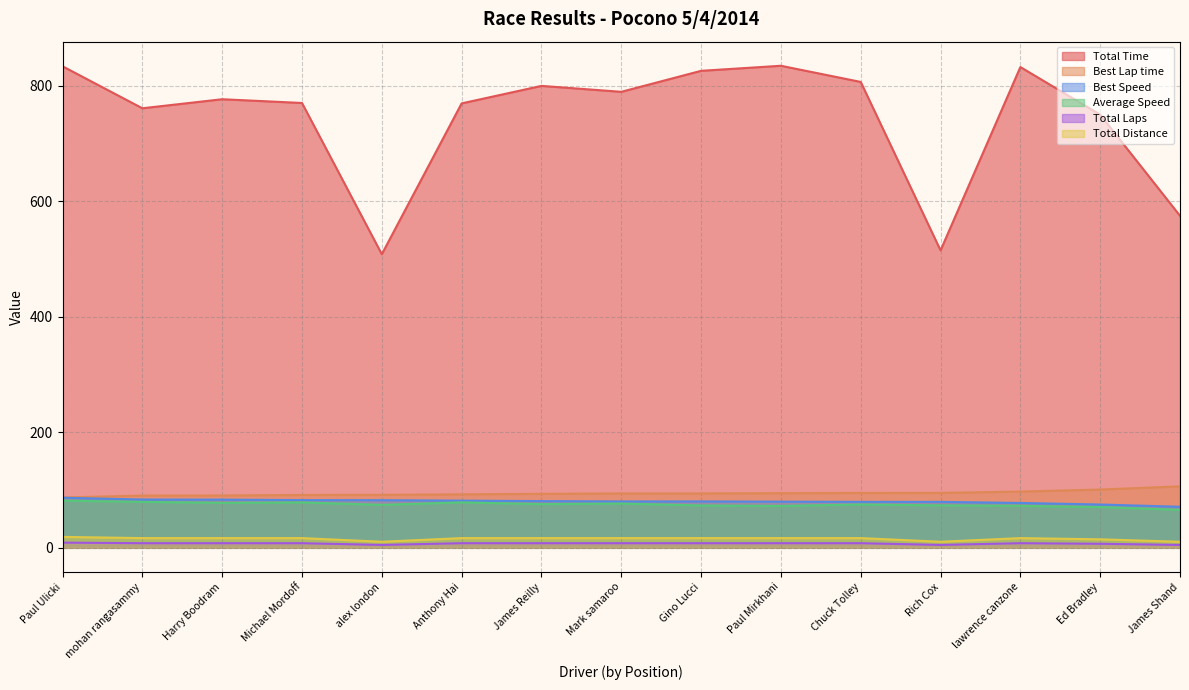

In Total Distance, how many points are lower than both neighbors (excluding endpoints)?

2